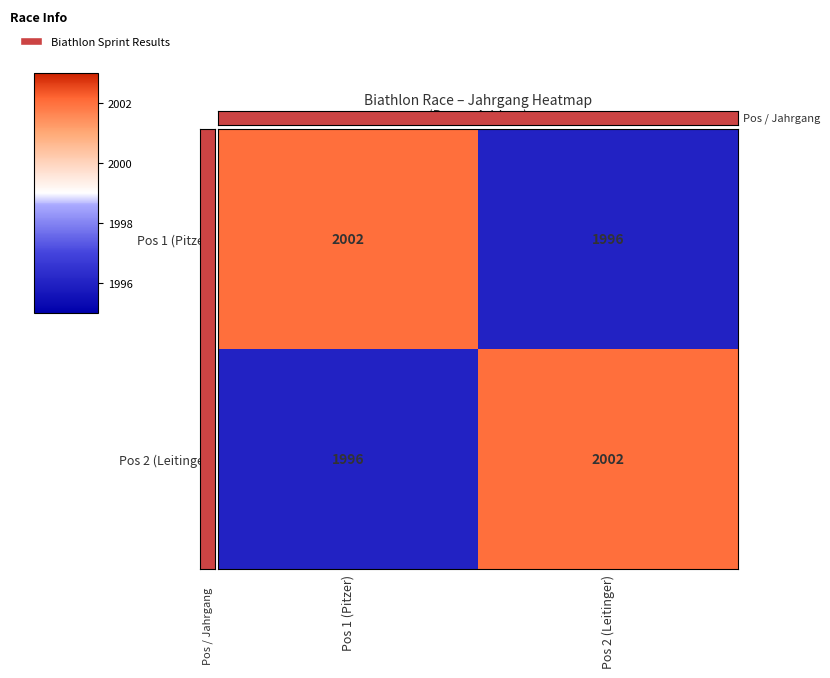

The Pos 2 (Leitinger) series shows 752 at Pos 1 (Pitzer). True or false?

False